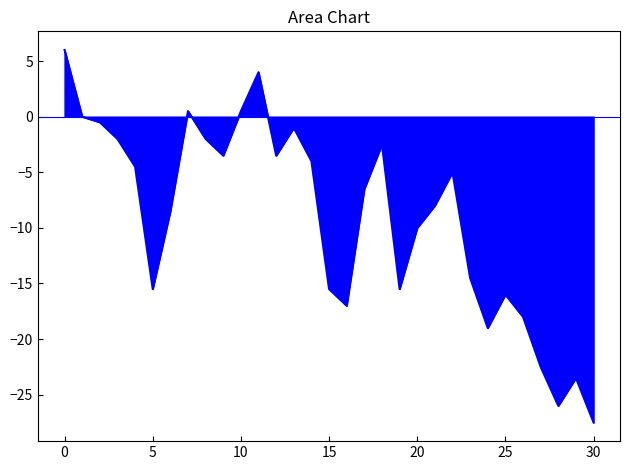

What is the minimum value shown in the chart?

-27.5